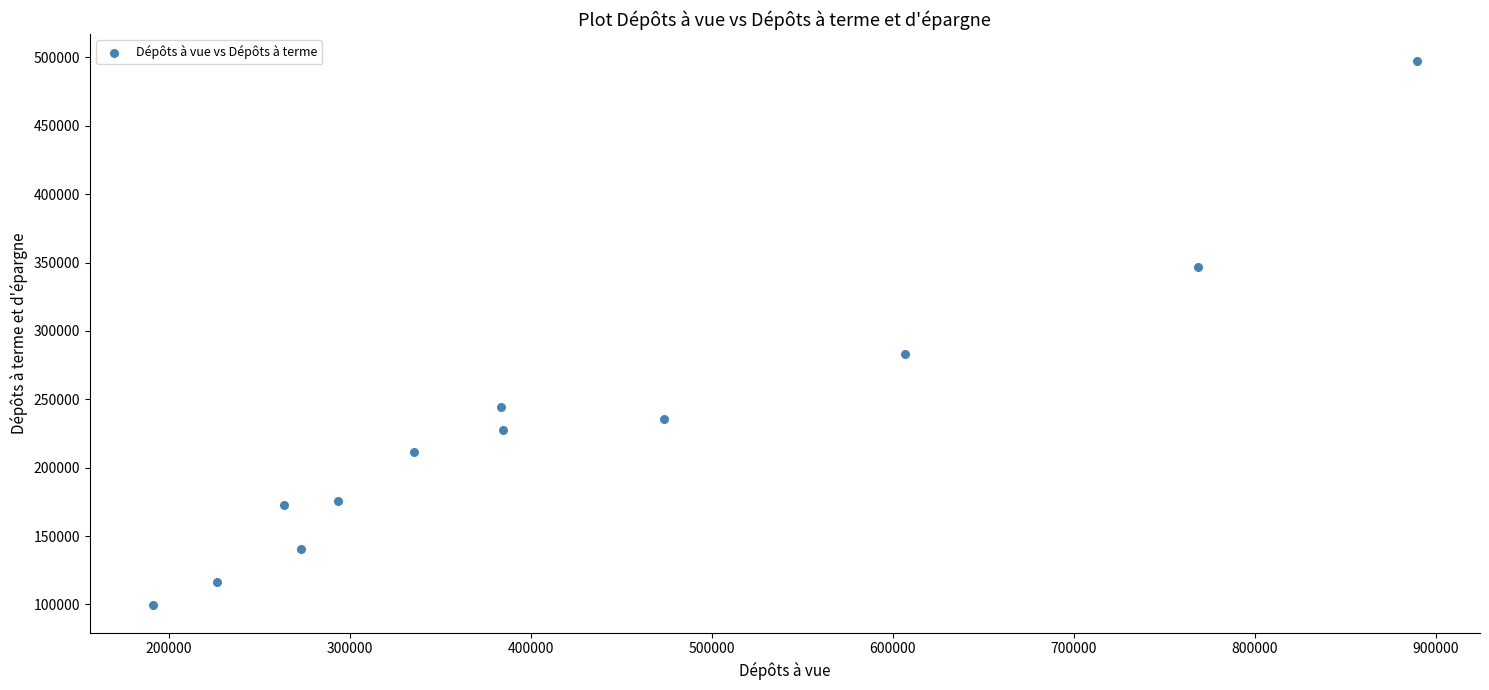

What is the average Y value?

229293.7